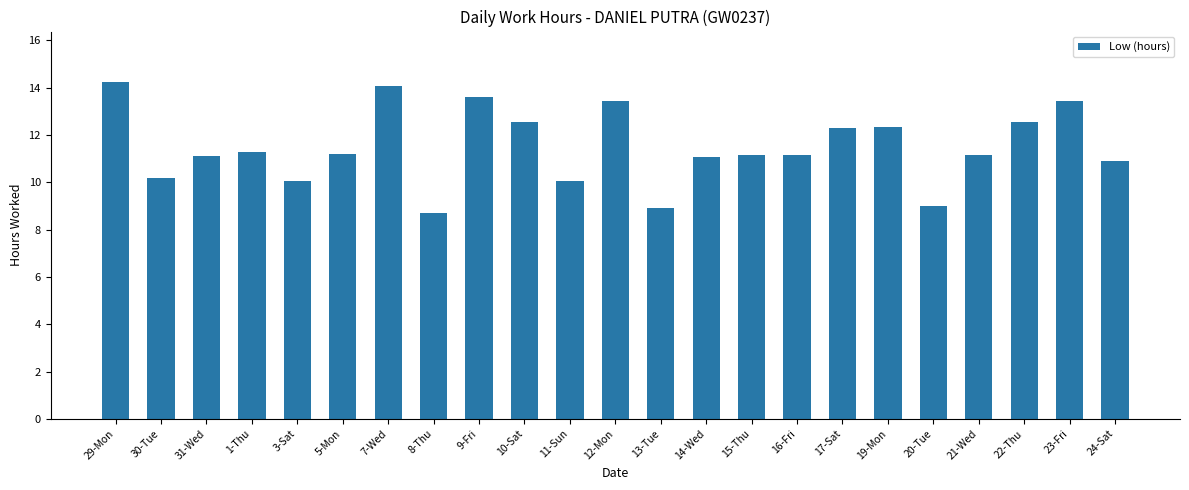

What is the label of the 8th bar from the left?

8-Thu